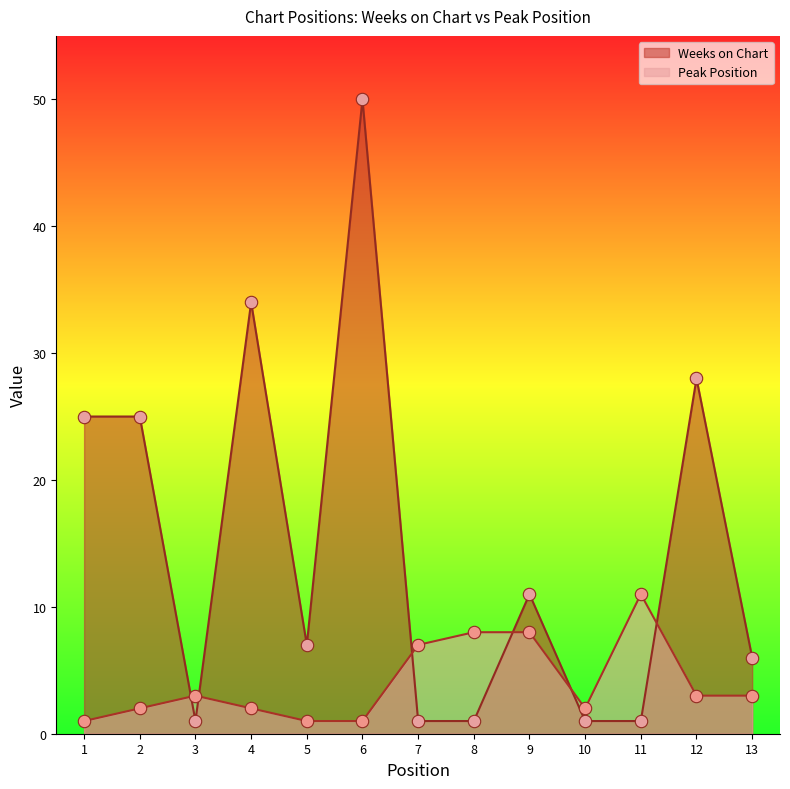

Which series contains the highest Y value?

Weeks on Chart